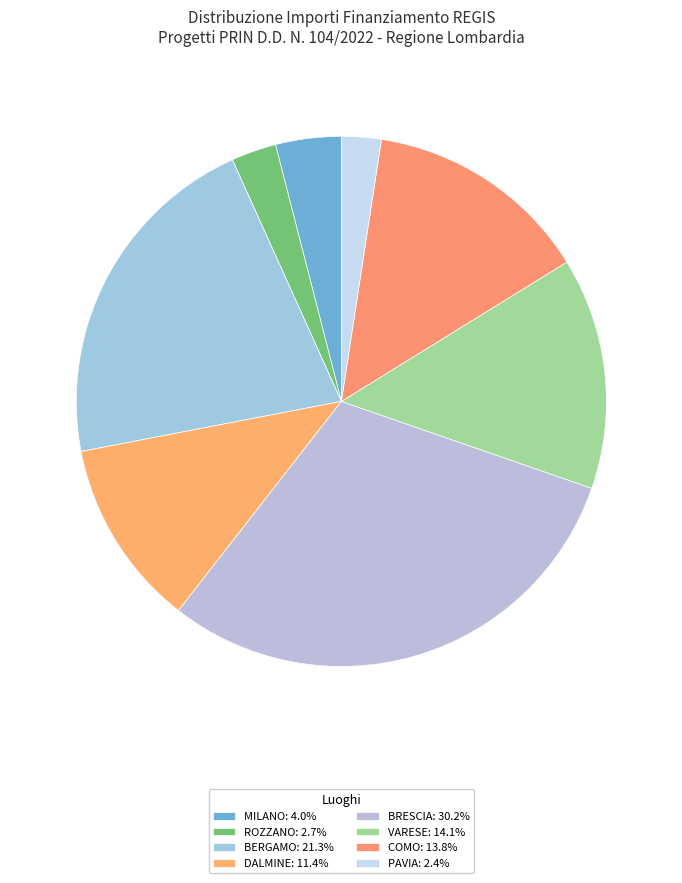

Is there any slice that represents more than half of the pie?

No